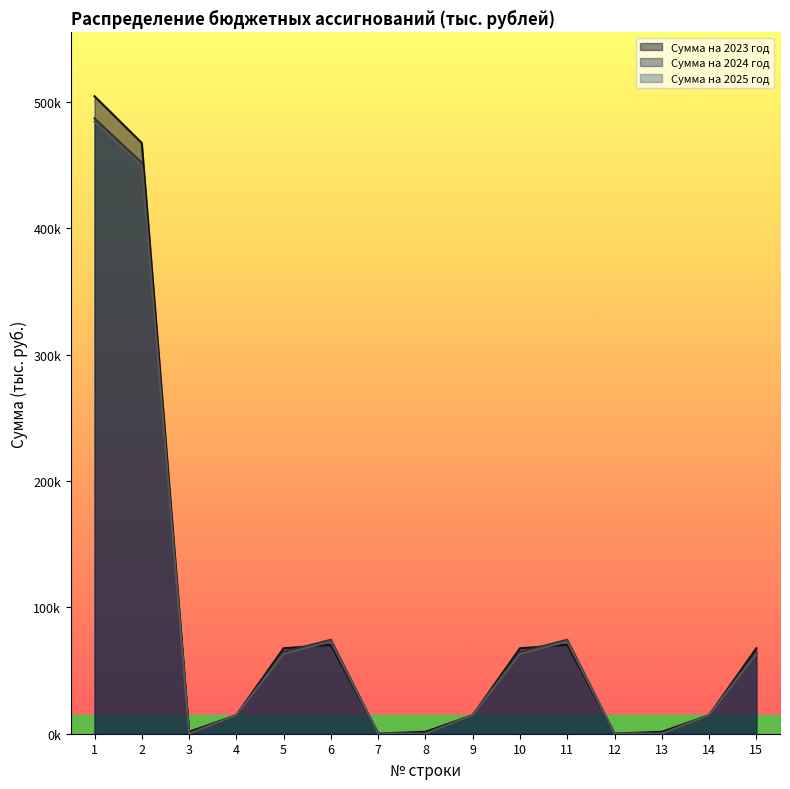

Is the value of Сумма на 2024 год at 10 greater than the value of Сумма на 2023 год at 14?

Yes